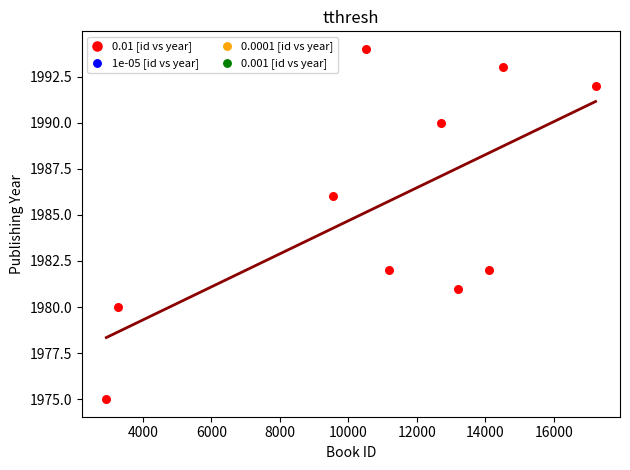

What is the range of X values (max minus min)?

14273